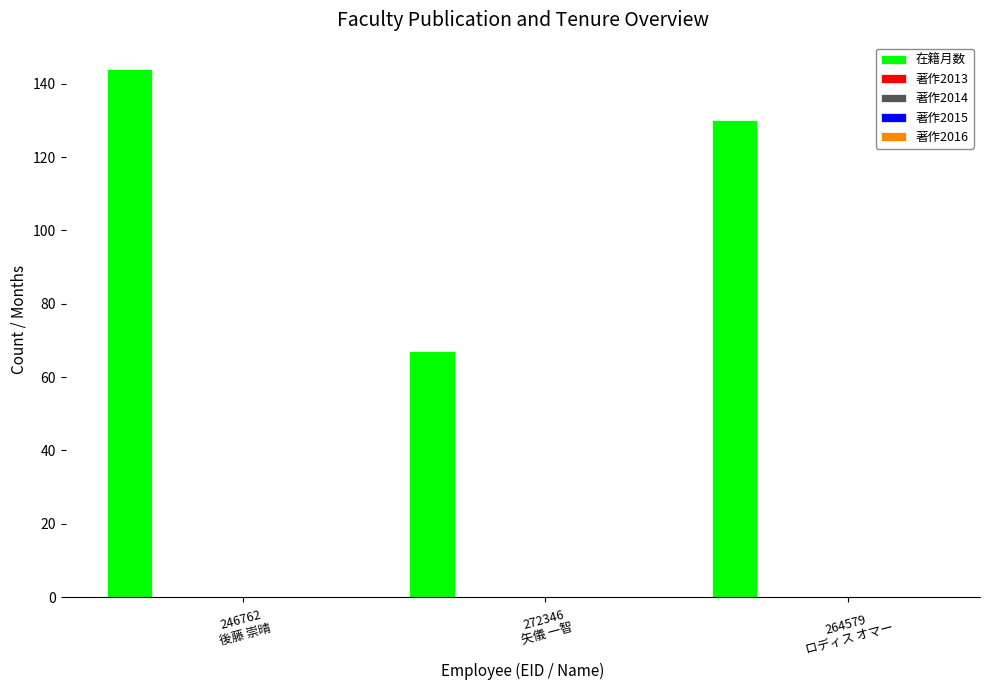

What is the smallest value displayed?

67